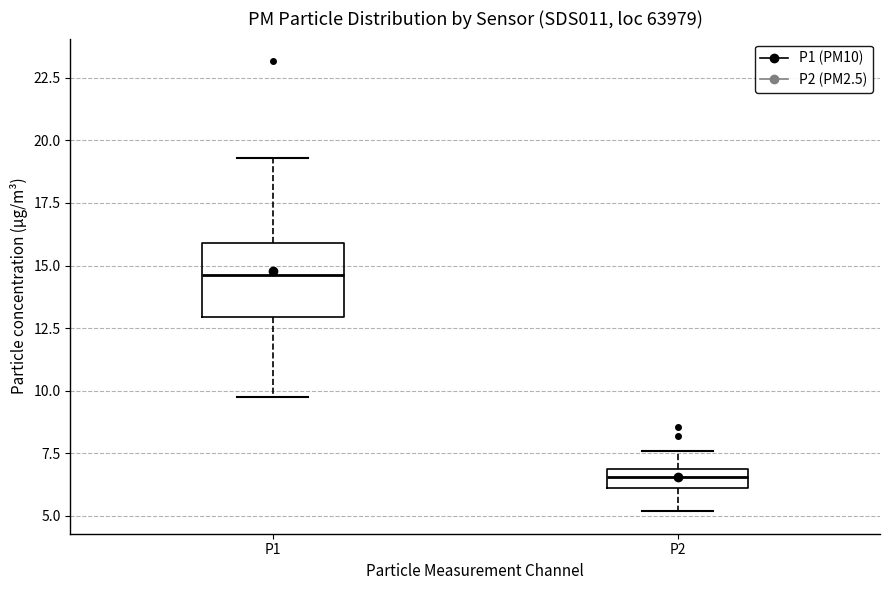

Which box is the tallest, from its lower edge to its upper edge?

P1